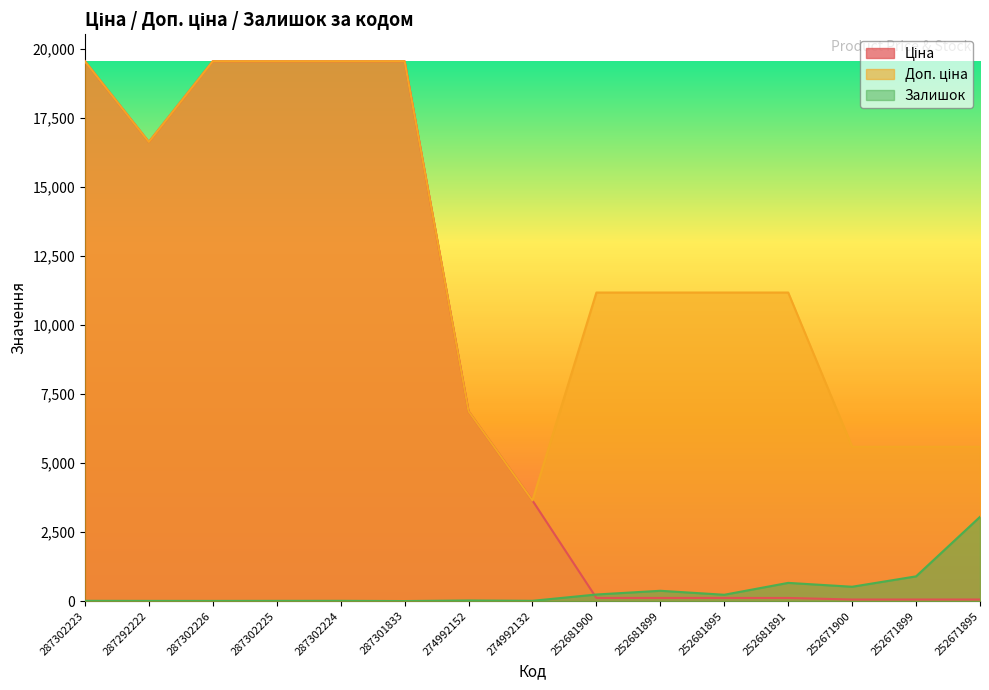

What is the difference between the second highest and second lowest values in the Залишок series?

889.0